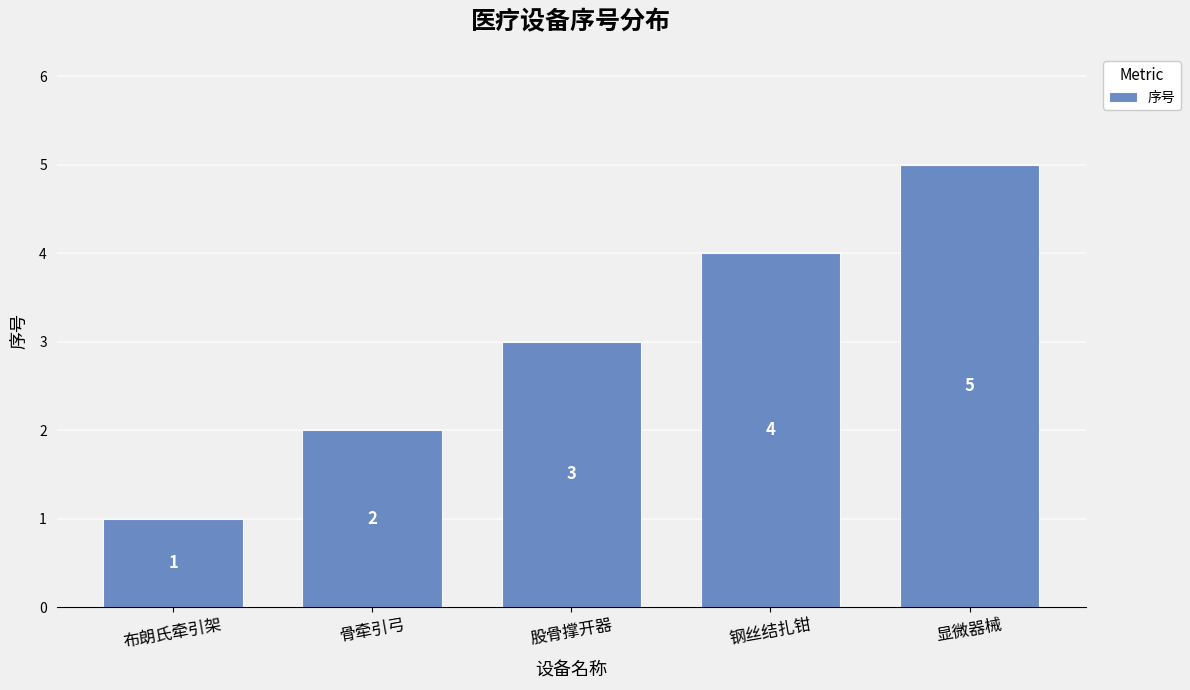

Rank the categories by value from lowest to highest.

布朗氏牵引架, 骨牵引弓, 股骨撑开器, 钢丝结扎钳, 显微器械